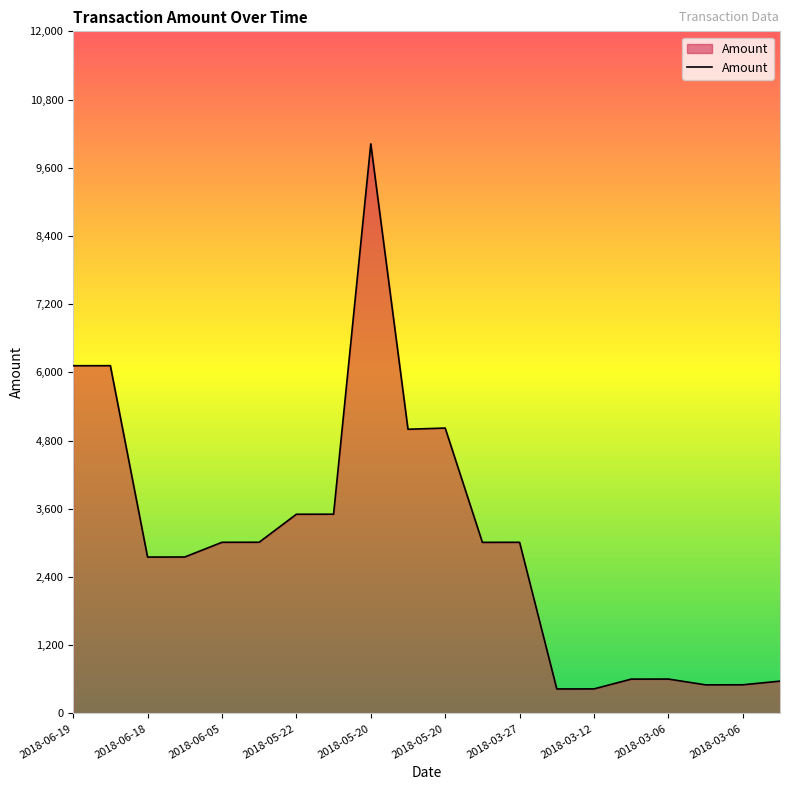

What is the smallest value displayed?

431.7